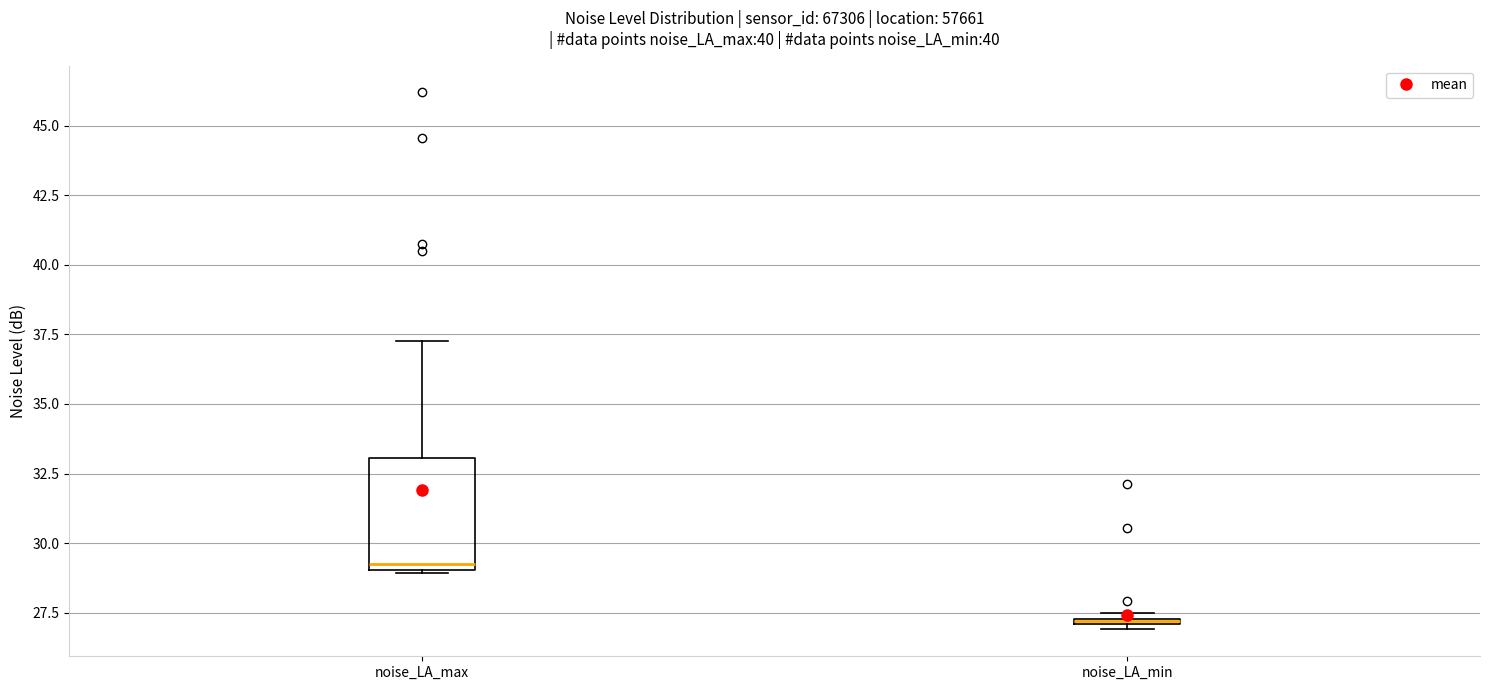

Where is the lower edge of the box for noise_LA_min on the y-axis? The values are not printed on the chart, so give them approximately, as read against the axis.

27.0